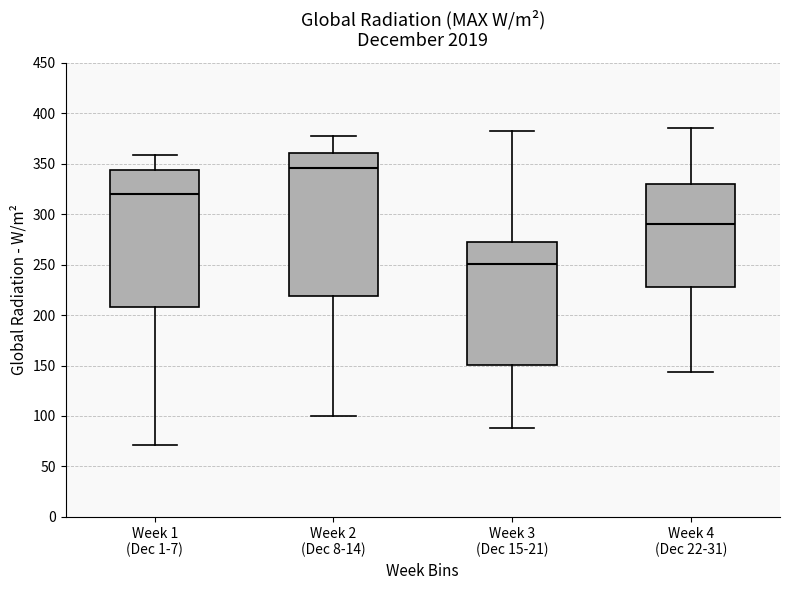

Comparing the boxes themselves (not the whiskers), which one is the tallest?

Week 2 (Dec 8-14)